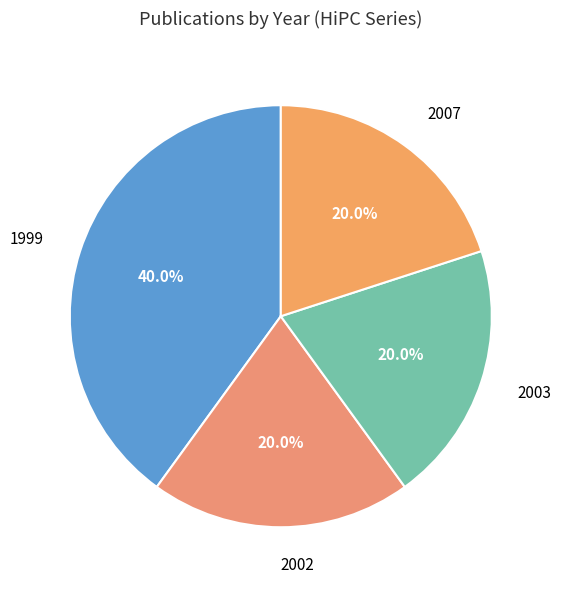

How many segments does this pie chart have?

4